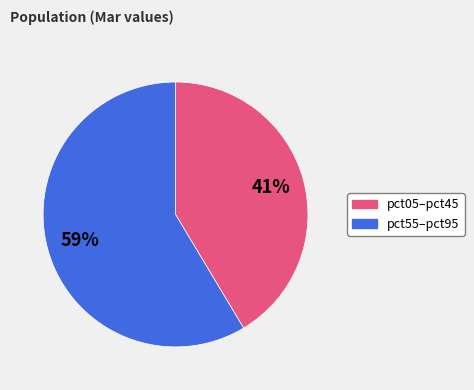

To the nearest percent, what is the average slice percentage?

50%